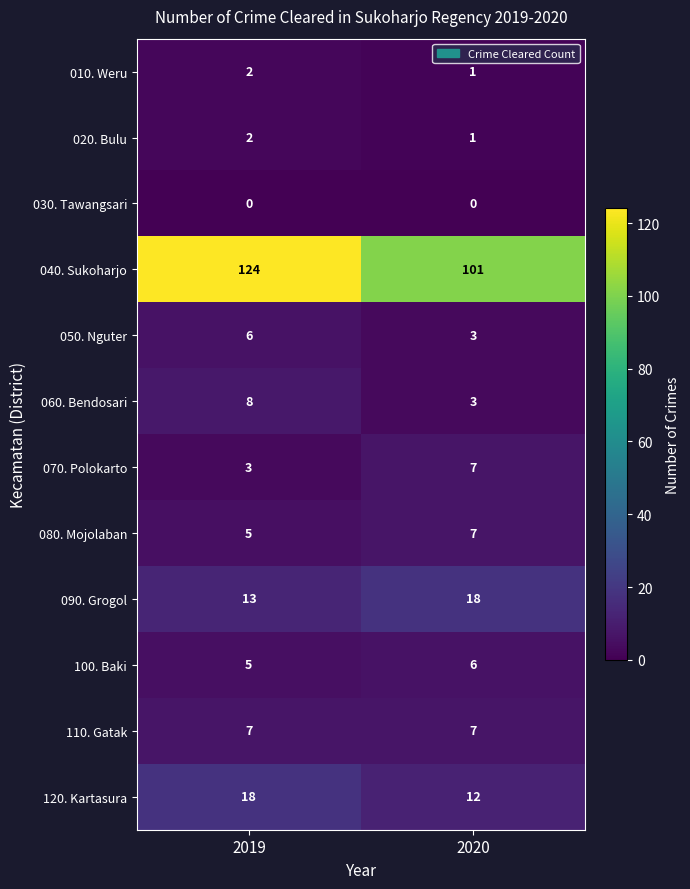

Reading left to right, list all the values displayed in this chart.

010. Weru: 2	1
020. Bulu: 2	1
030. Tawangsari: 0	0
040. Sukoharjo: 124	101
050. Nguter: 6	3
060. Bendosari: 8	3
070. Polokarto: 3	7
080. Mojolaban: 5	7
090. Grogol: 13	18
100. Baki: 5	6
110. Gatak: 7	7
120. Kartasura: 18	12